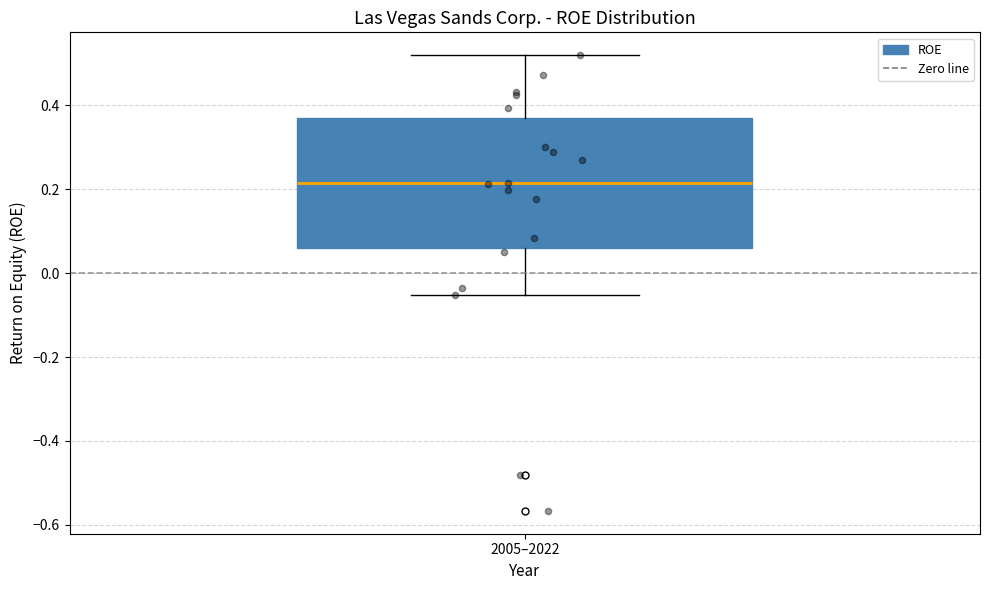

Where does the upper whisker of the box for 2005–2022 end on the y-axis? The values are not printed on the chart, so give them approximately, as read against the axis.

0.52